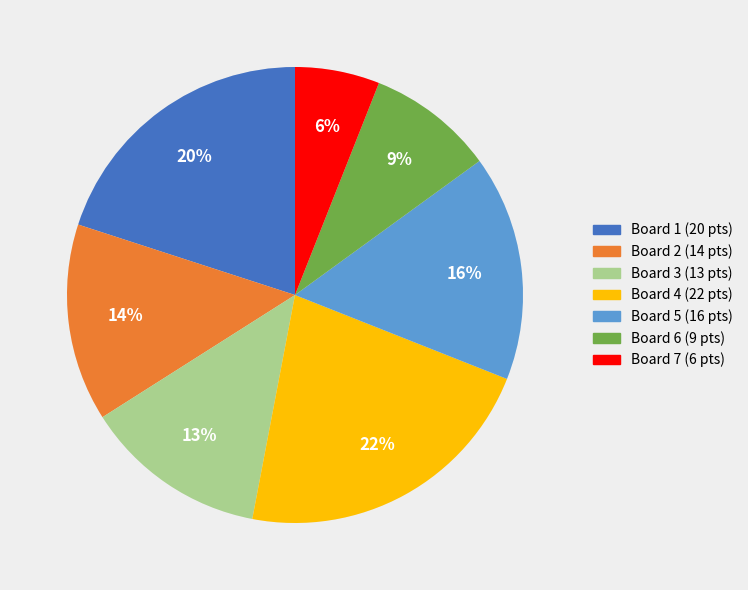

Does Board 2 account for over 50% of the chart?

No